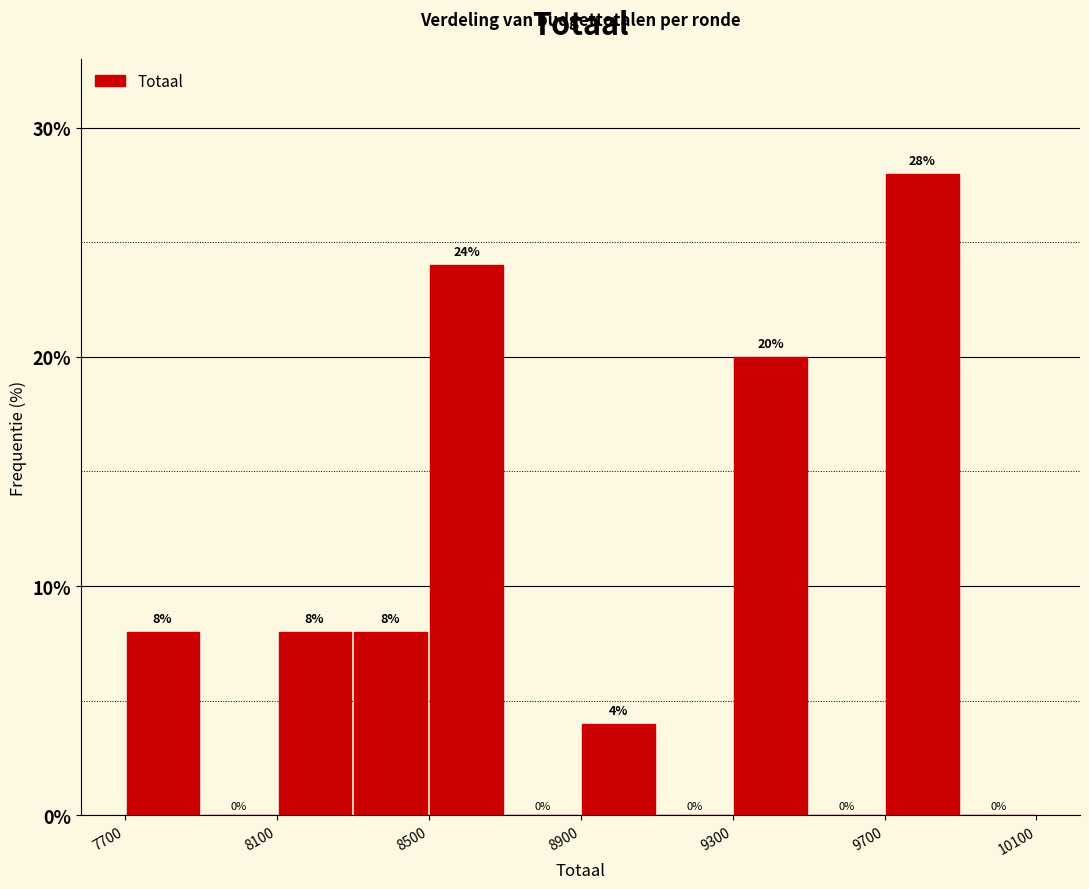

Reading left to right, list every bar in this chart as the range it spans on the x-axis followed by its height.

7700 to 7900: 8
7900 to 8100: 0
8100 to 8300: 8
8300 to 8500: 8
8500 to 8700: 24
8700 to 8900: 0
8900 to 9100: 4
9100 to 9300: 0
9300 to 9500: 20
9500 to 9700: 0
9700 to 9900: 28
9900 to 10100: 0